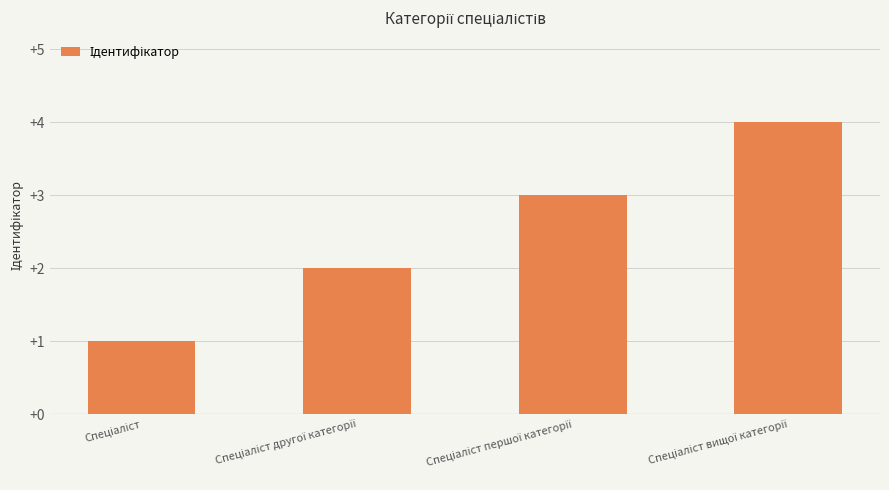

What is the value of the 3rd bar from the left?

3